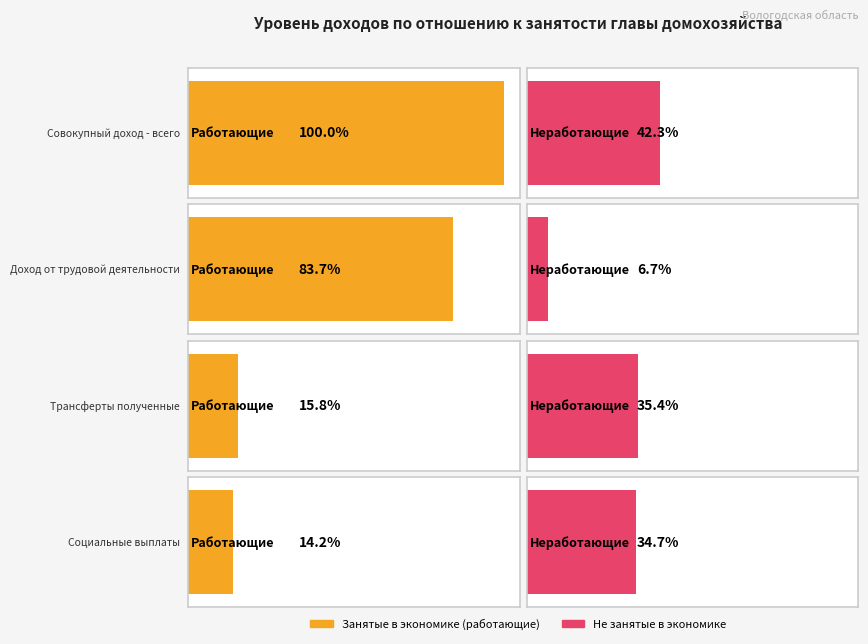

Which has a higher value, Совокупный доход - всего or Трансферты полученные?

Совокупный доход - всего